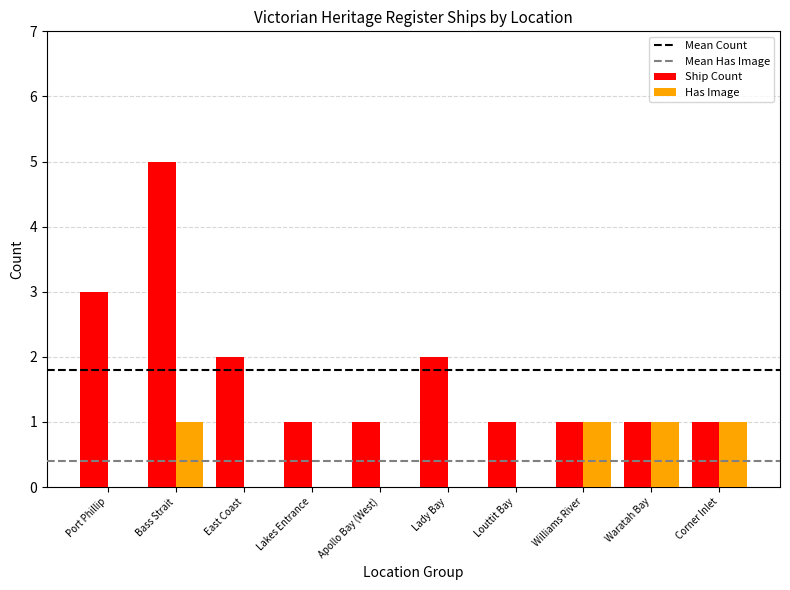

Between Lady Bay and Louttit Bay, which series saw the biggest shift?

Ship Count